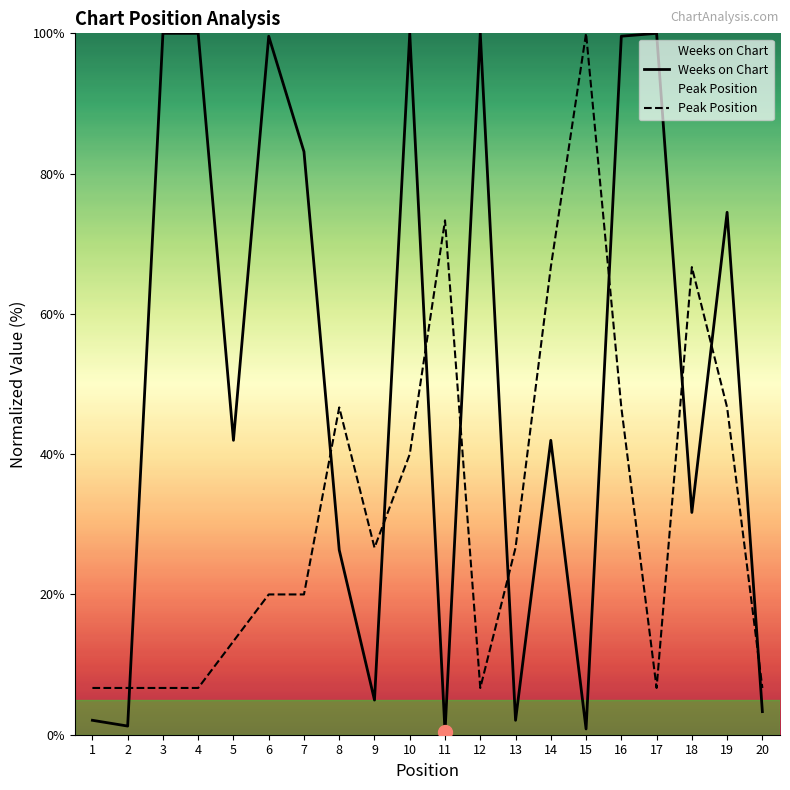

Which series has the widest spread of values?

Weeks on Chart